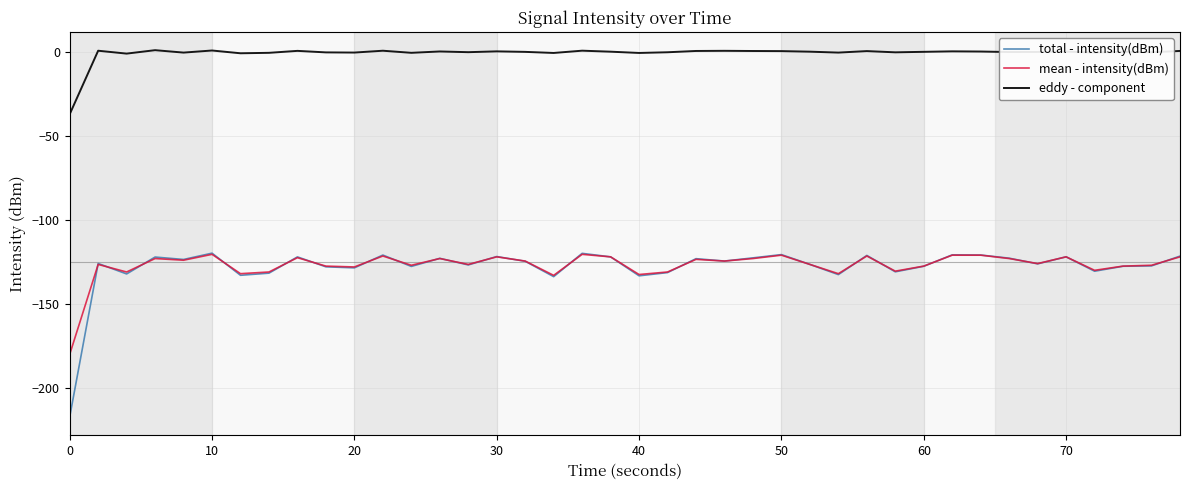

What is the minimum value for total - intensity(dBm)?

-217.2